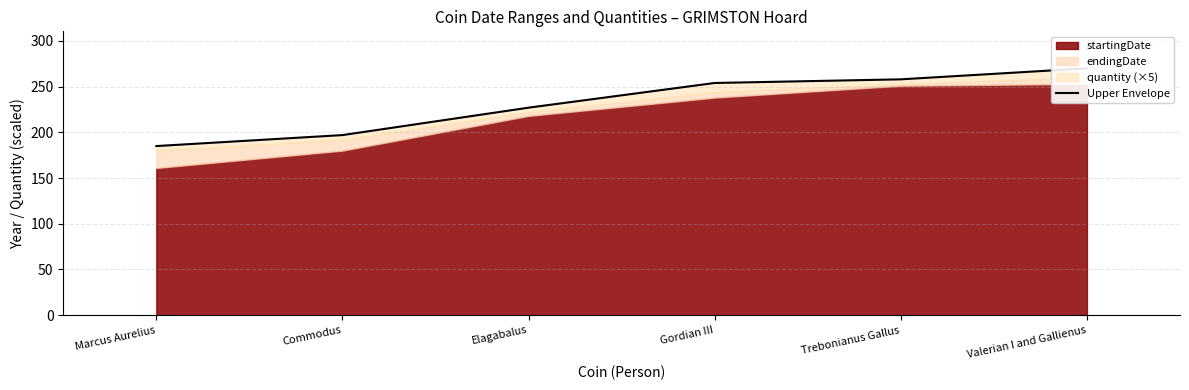

How many values are below 254?

3